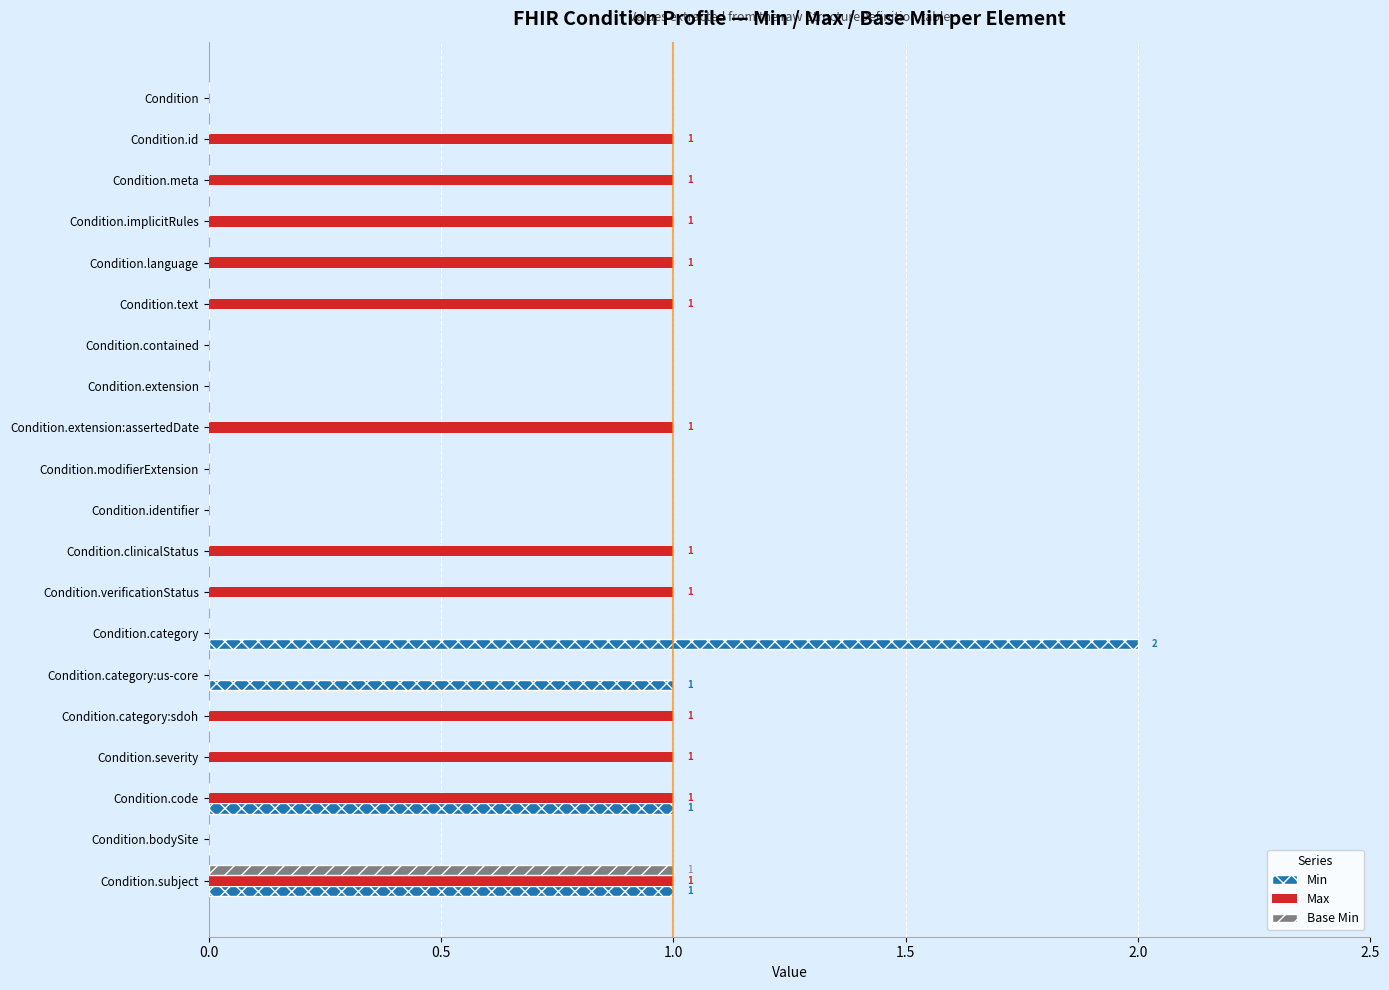

Which series changed the most between Condition and Condition.category?

Min